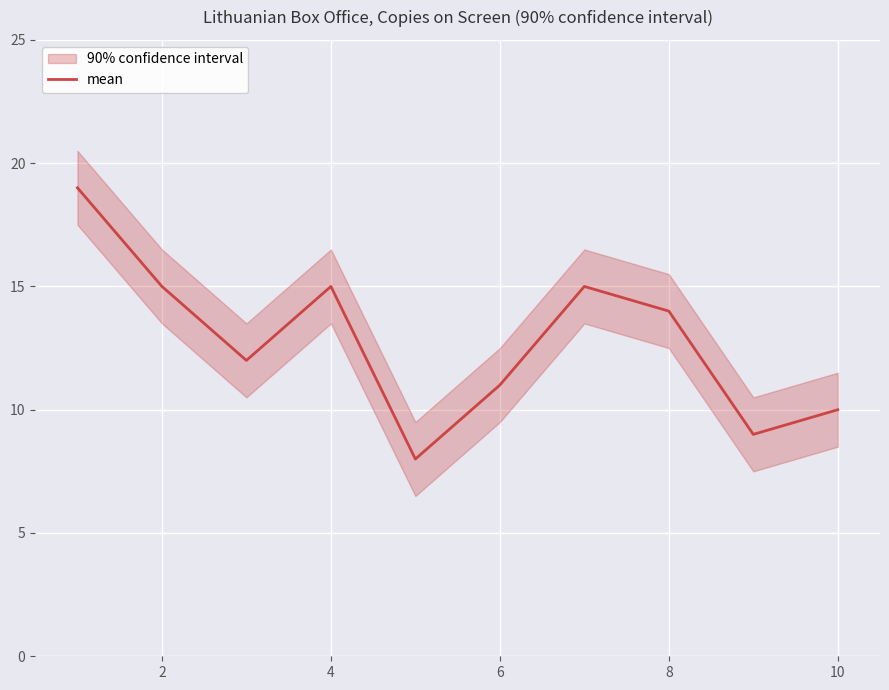

Reading left to right, list all the values displayed in this chart.

19	15	12	15	8	11	15	14	9	10